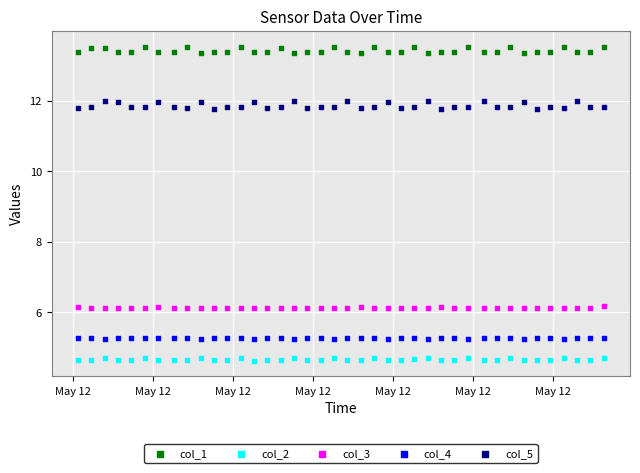

Which series reaches the minimum Y coordinate?

col_2